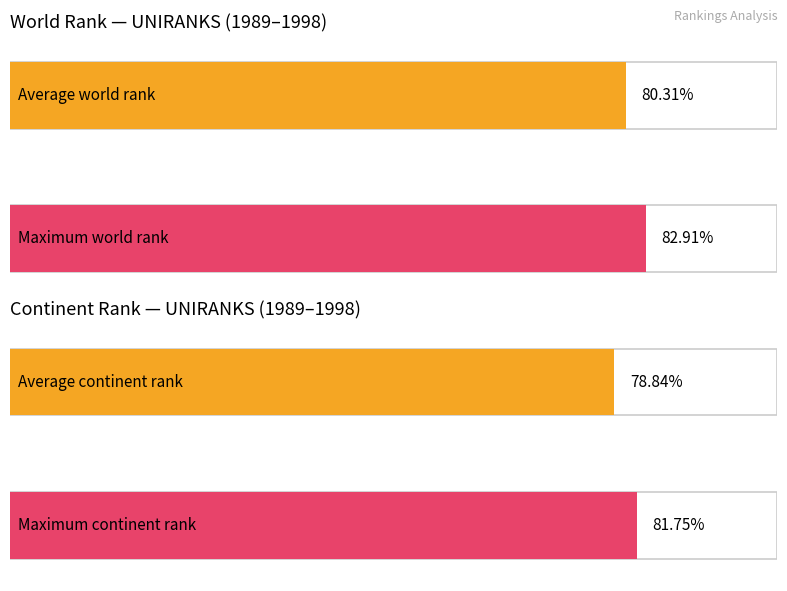

The continent rank series shows 1393 at 1991. True or false?

False